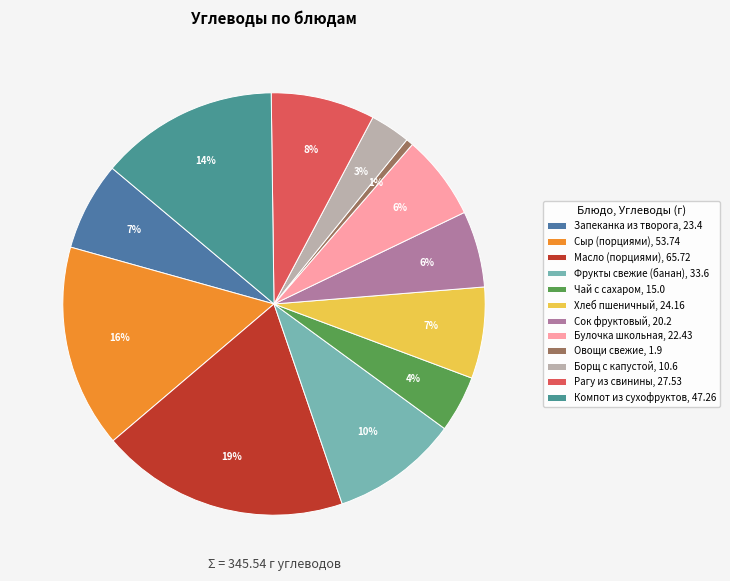

Is Овощи свежие the majority of the pie?

No